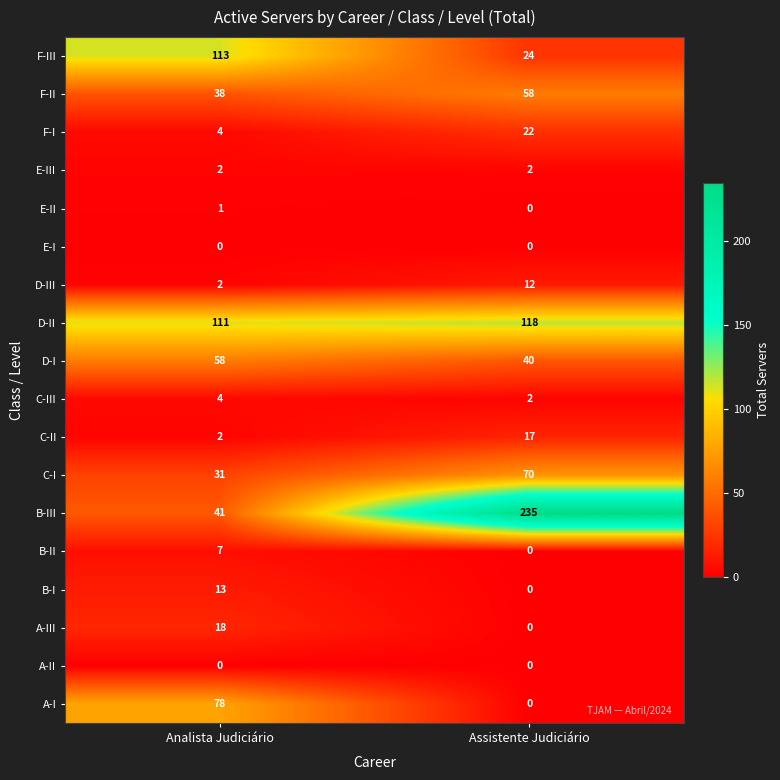

Which series has the widest spread of values?

B-III